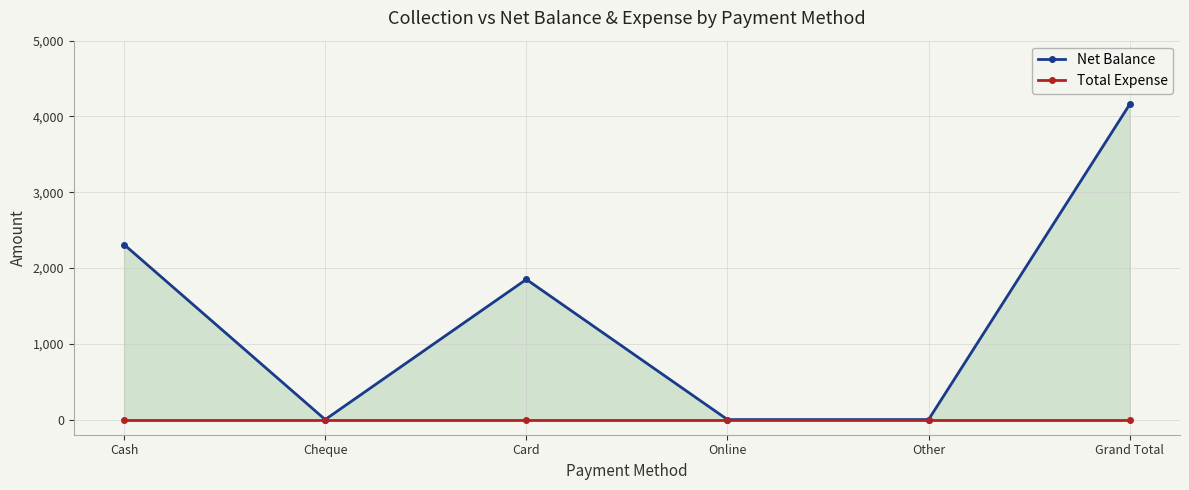

How many values in Net Balance are above zero?

3